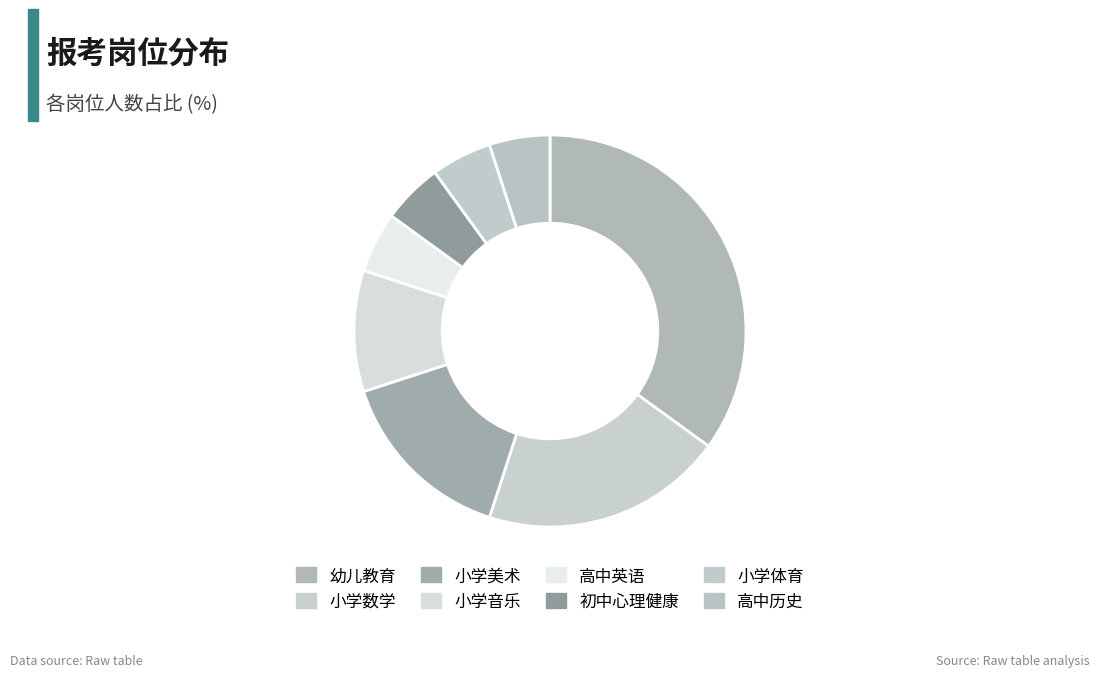

How many segments does this pie chart have?

8